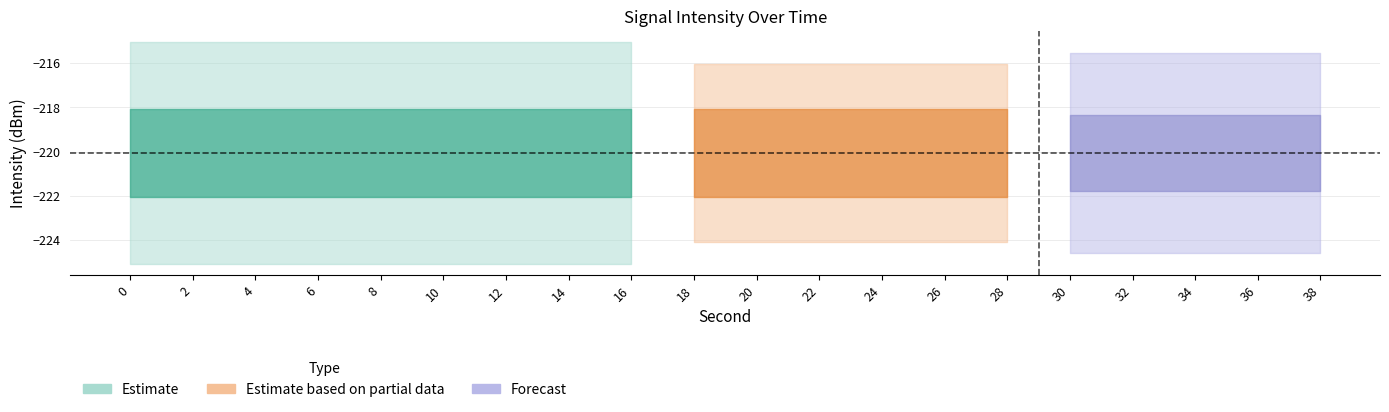

Count the number of data series in this chart.

3